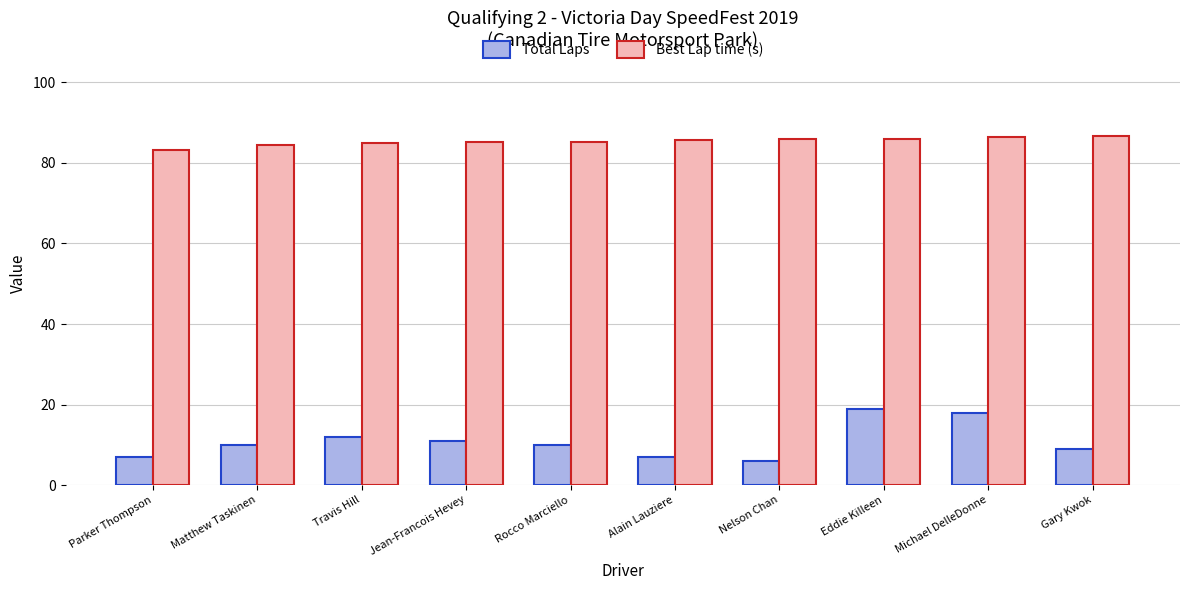

The value of Best Lap time (s) at Rocco Marciello is 85.3. True or false?

True